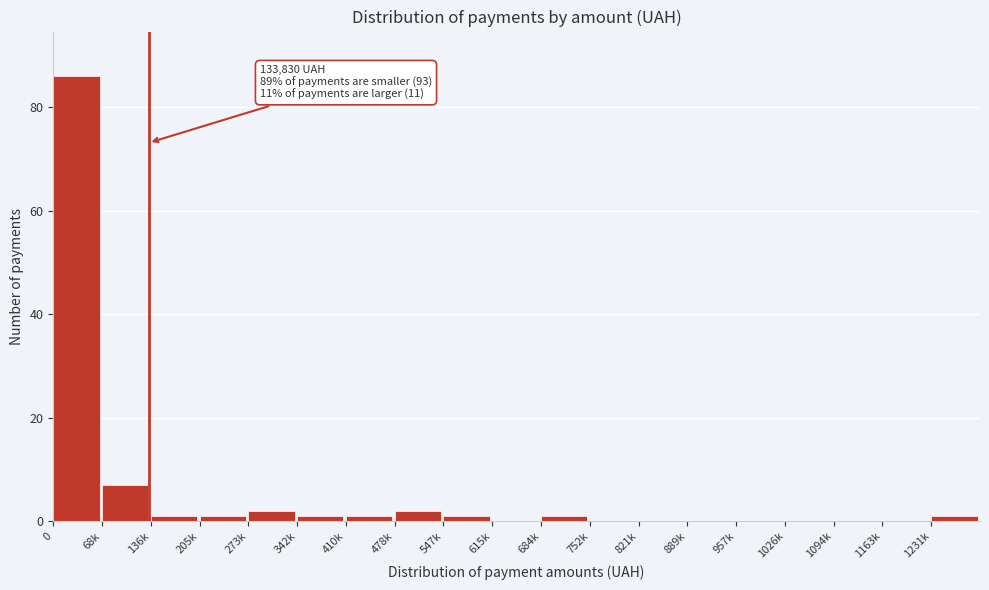

Reading left to right, list all the values displayed in this chart.

0=86	68k=7	136k=1	205k=1	273k=2	342k=1	410k=1	478k=2	547k=1	615k=0	684k=1	752k=0	821k=0	889k=0	957k=0	1026k=0	1094k=0	1163k=0	1231k=1